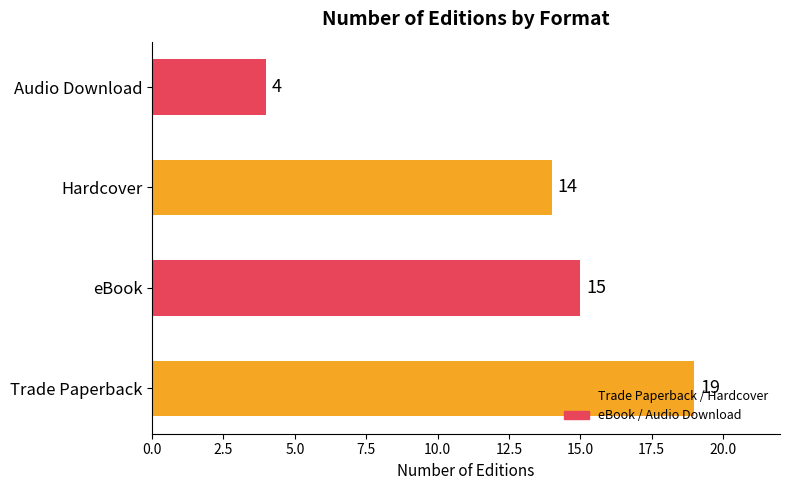

The chart shows a value of 4 at Hardcover. True or false?

False